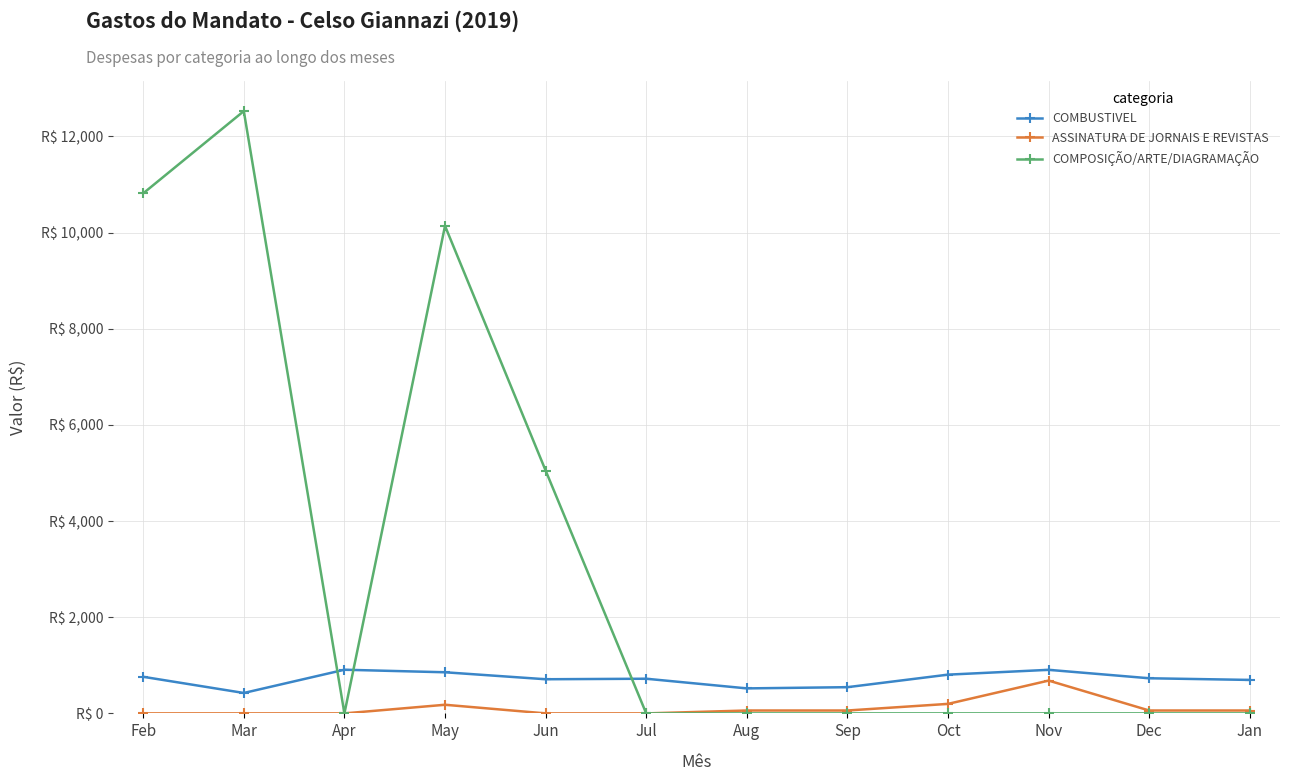

True or false: COMPOSIÇÃO/ARTE/DIAGRAMAÇÃO has more than 2 points higher than both neighbors.

False